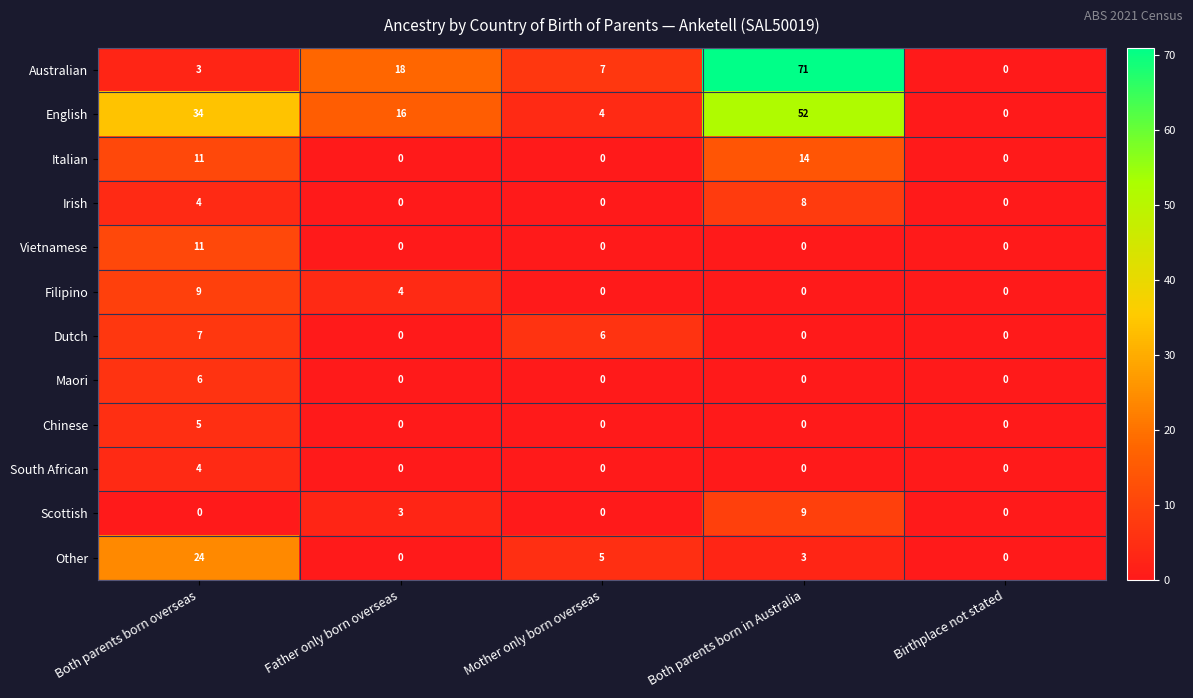

What is the difference between the maximum and minimum values in the Other series?

24